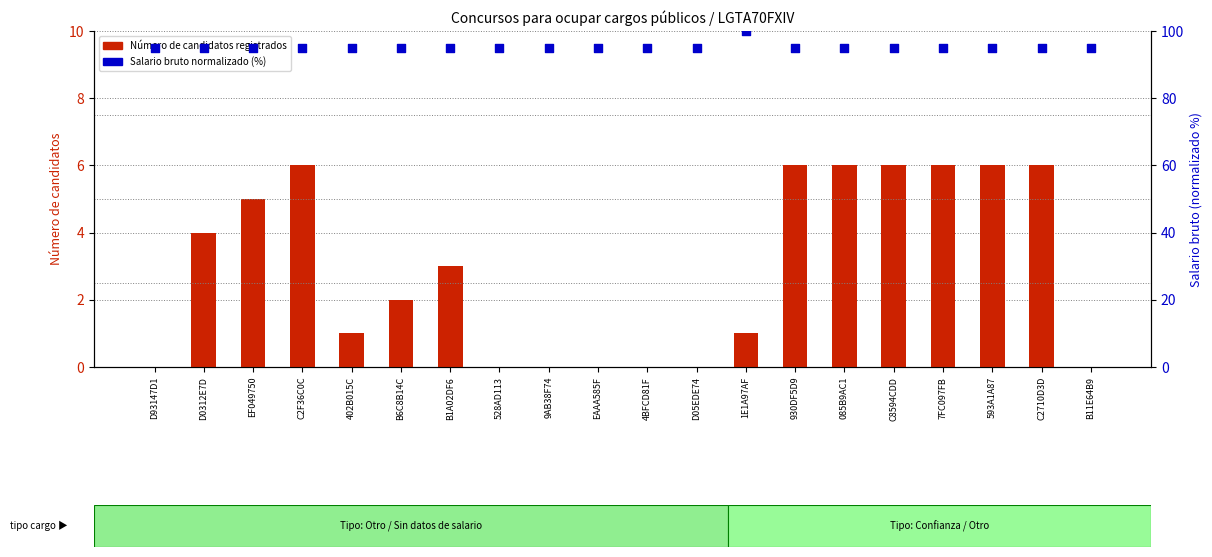

Which series contains the lowest Y value?

Número de candidatos